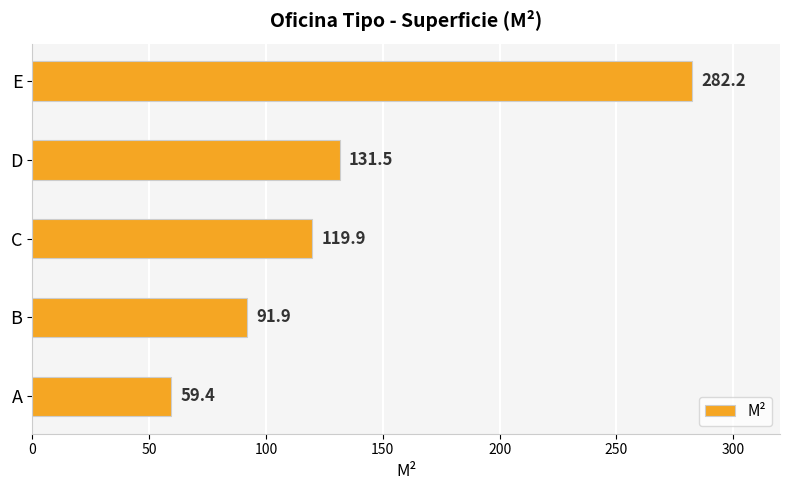

Does the chart contain any negative values?

No